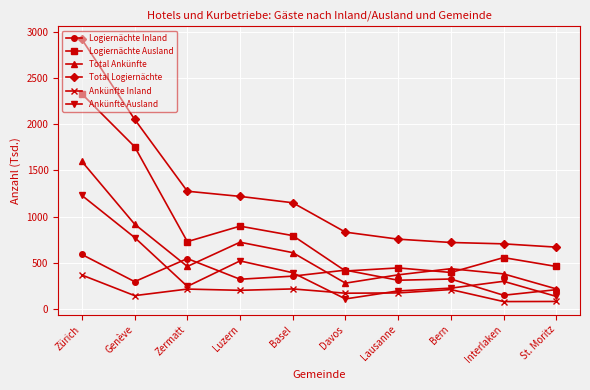

The Ankünfte Inland series shows 71.7 at Bern. True or false?

False